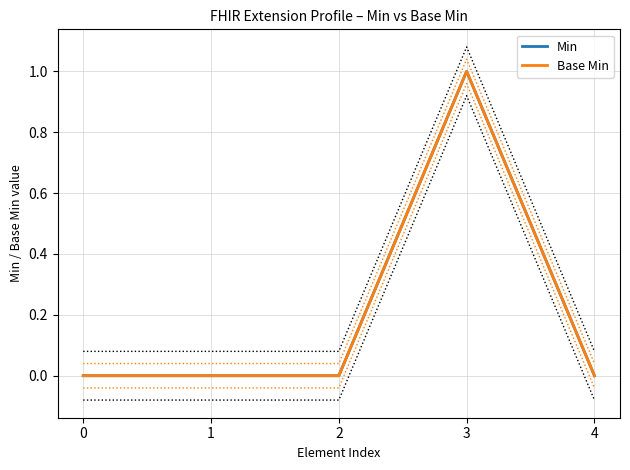

True or false: Min and Base Min cross at least once.

False